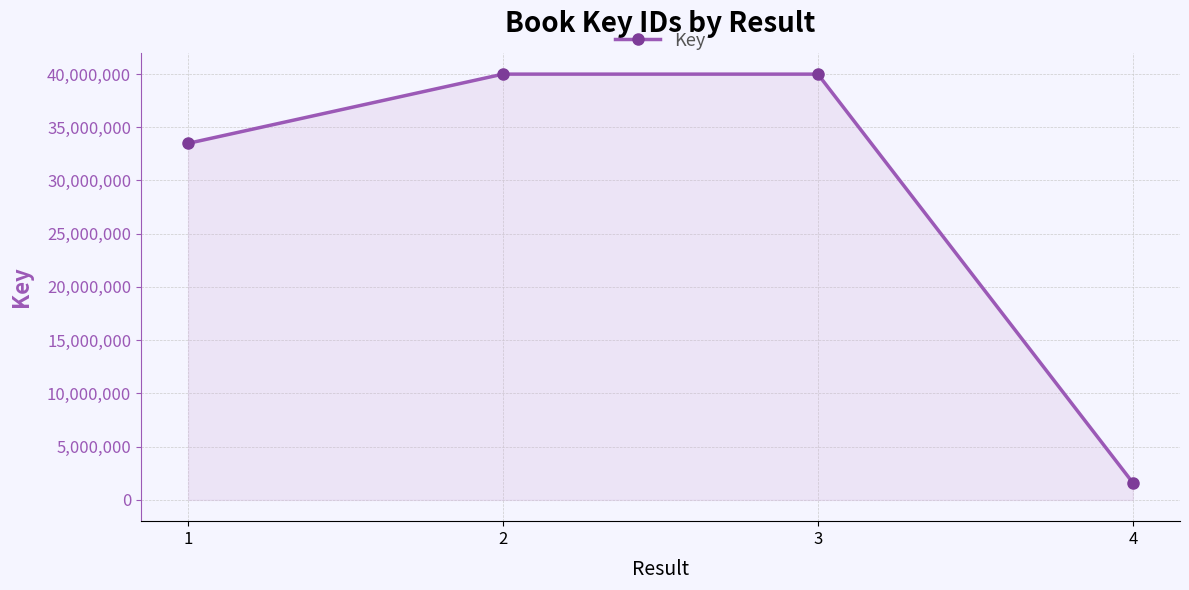

What is the smallest value displayed?

1618388